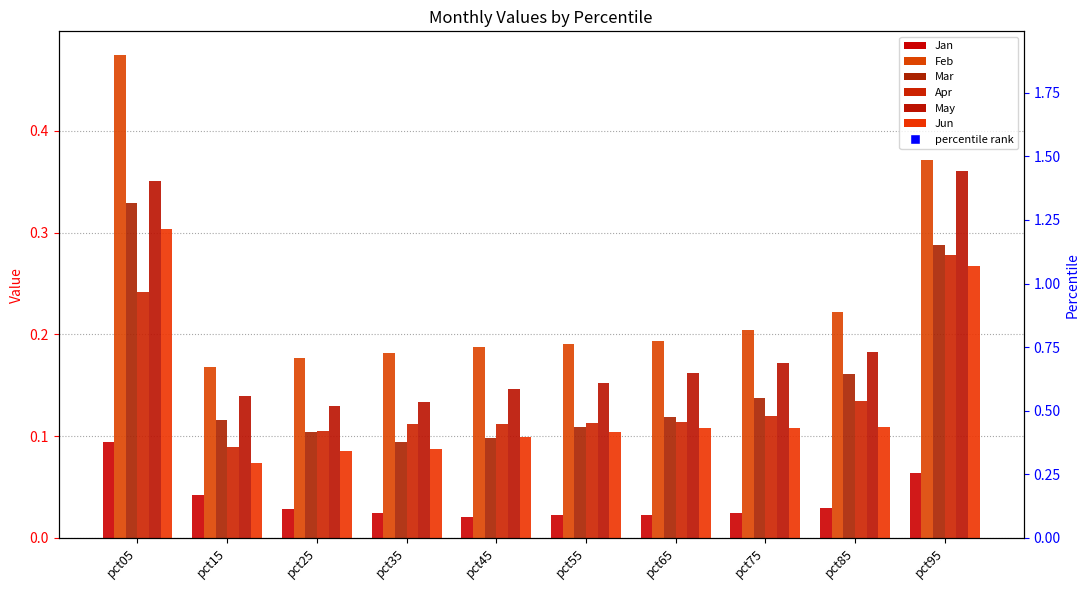

Rank the series by their maximum value, from highest to lowest.

Feb, May, Mar, Jun, Apr, Jan